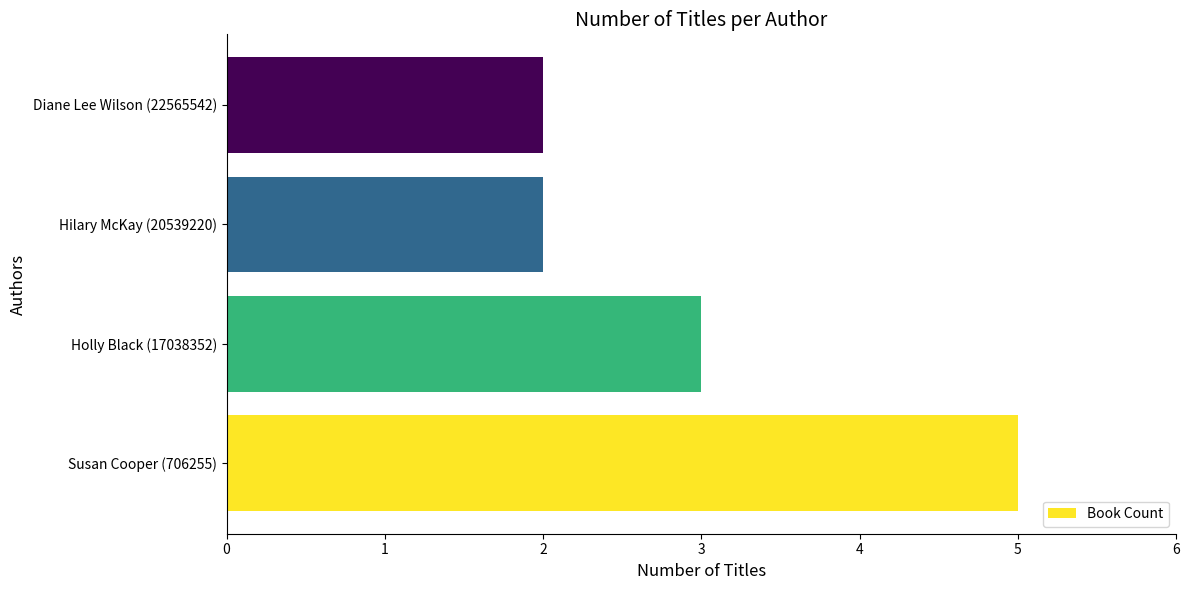

The chart shows a value of 8 at Susan Cooper (706255). True or false?

False